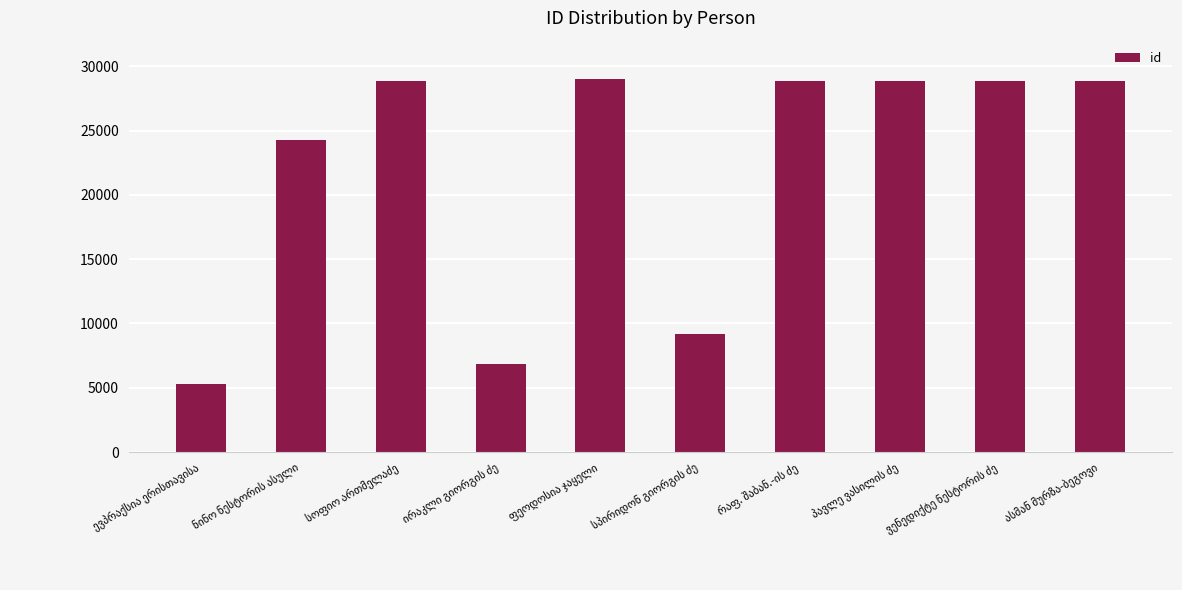

What is the minimum value shown in the chart?

5278